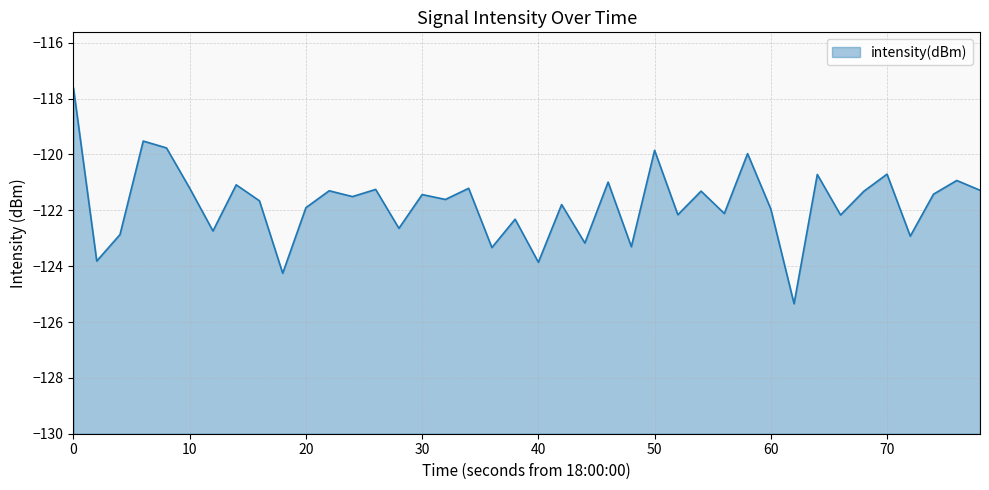

What is the difference between the maximum and minimum values?

7.7